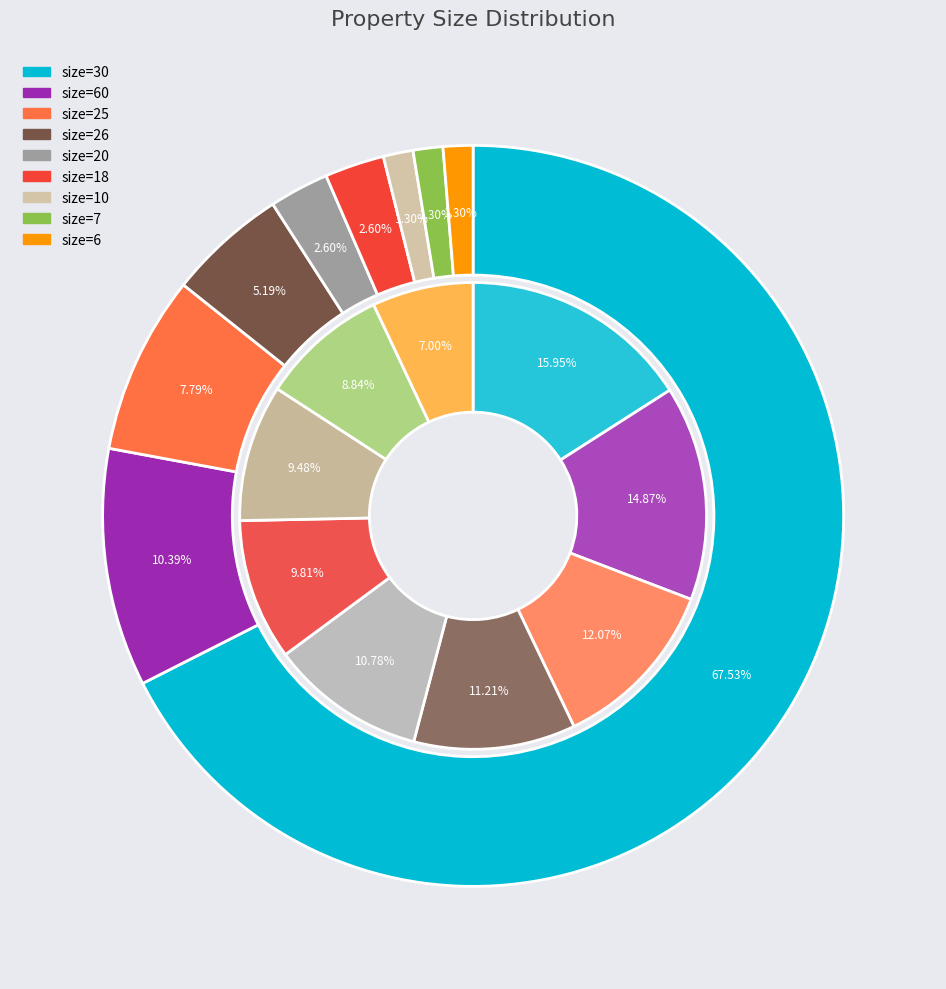

What percentage is the 6 slice, to the nearest percent?

1%